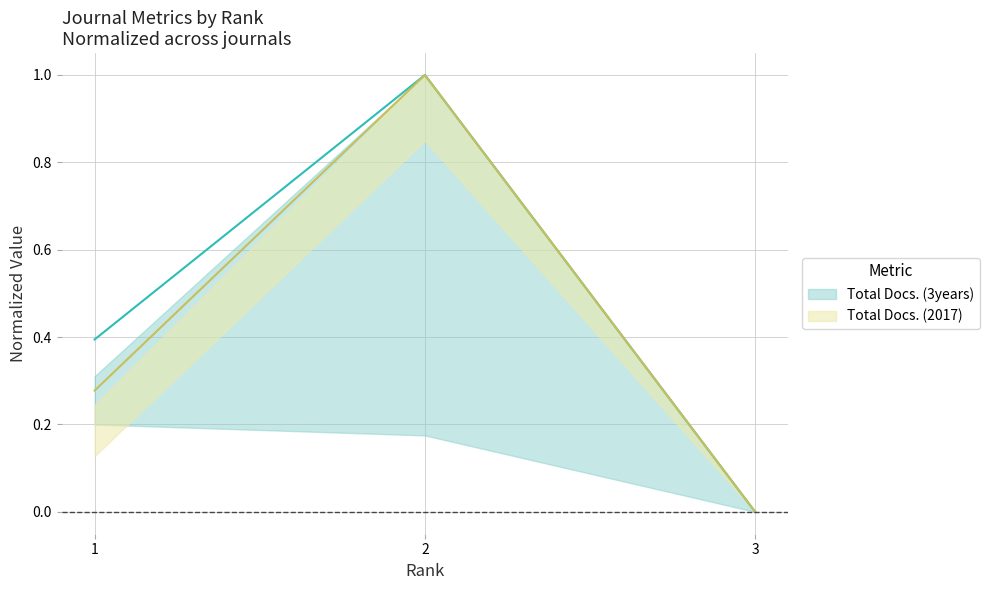

Where is Total Docs. (2017) nearest to the value 0?

3